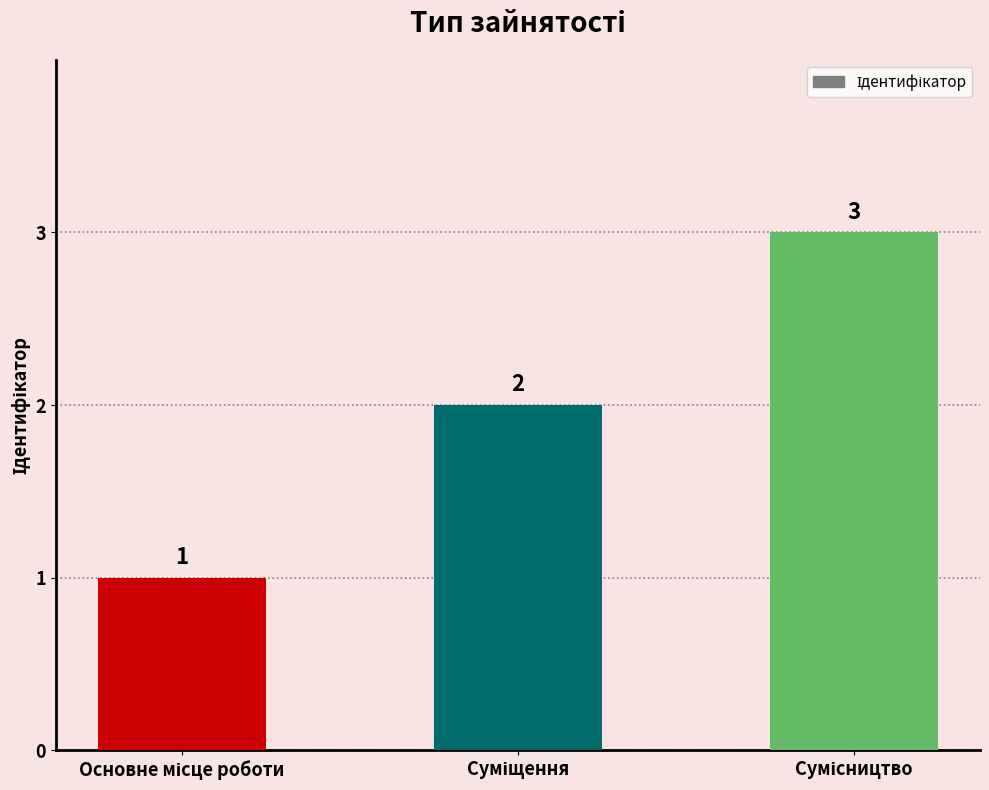

What is the maximum value shown in the chart?

3